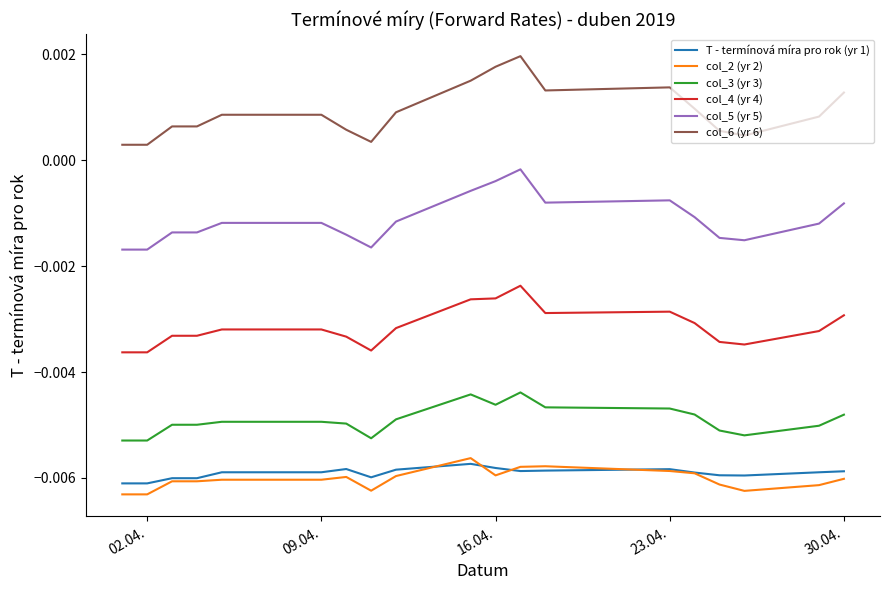

Which series has the widest spread of values?

col_6 (yr 6)